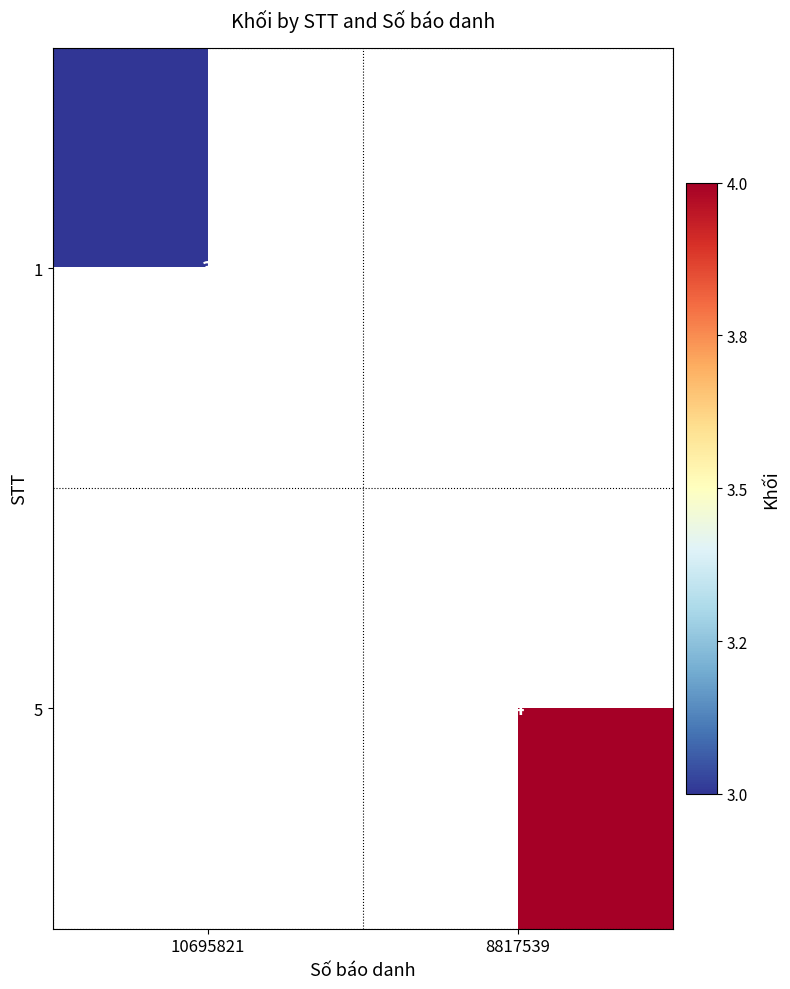

Is it true that 1 equals 5 at 10695821?

False